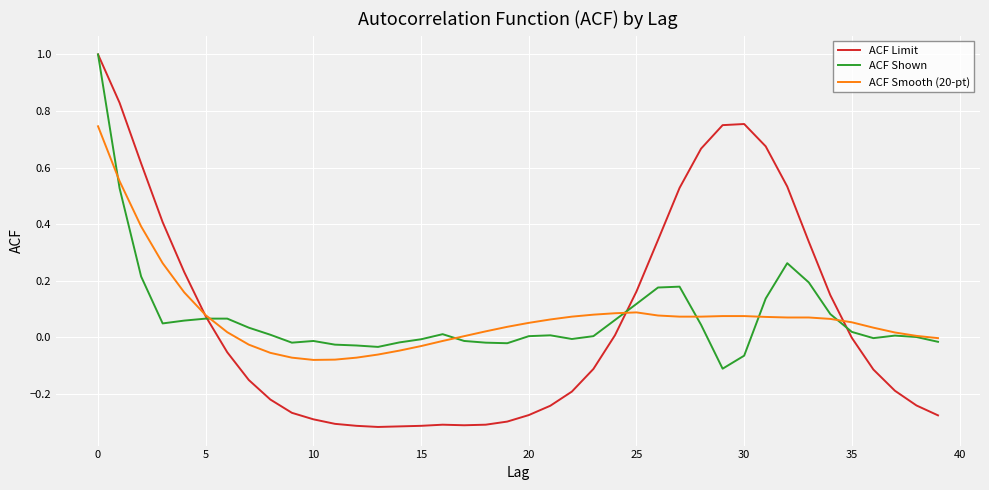

Which series has the largest range (max minus min)?

ACF Limit